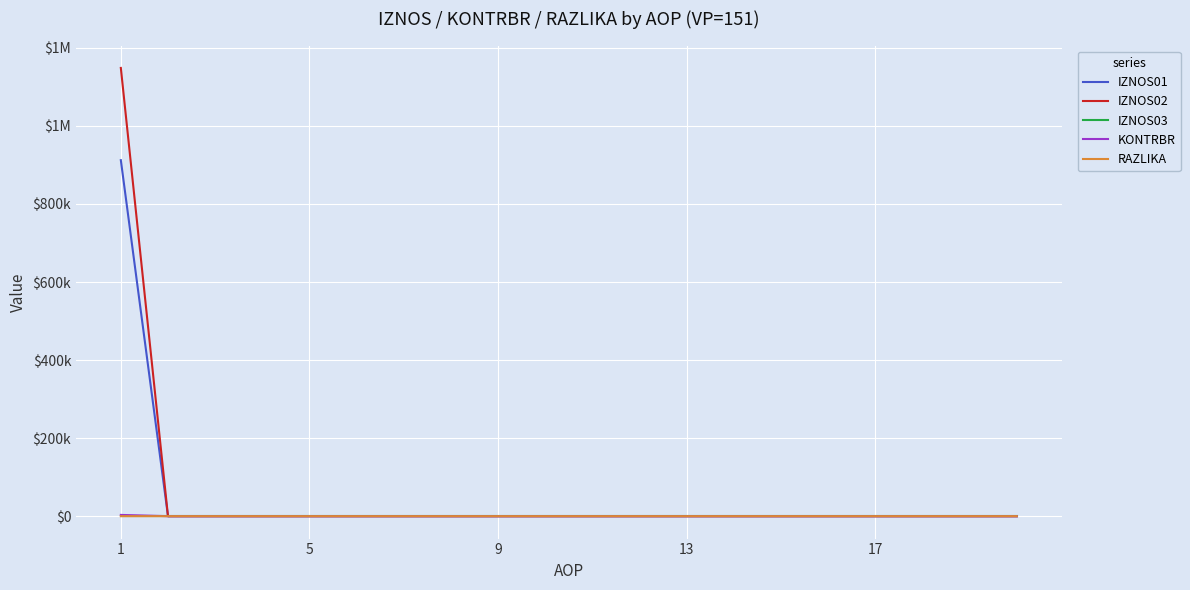

Does the chart display data point markers on the line(s)?

No